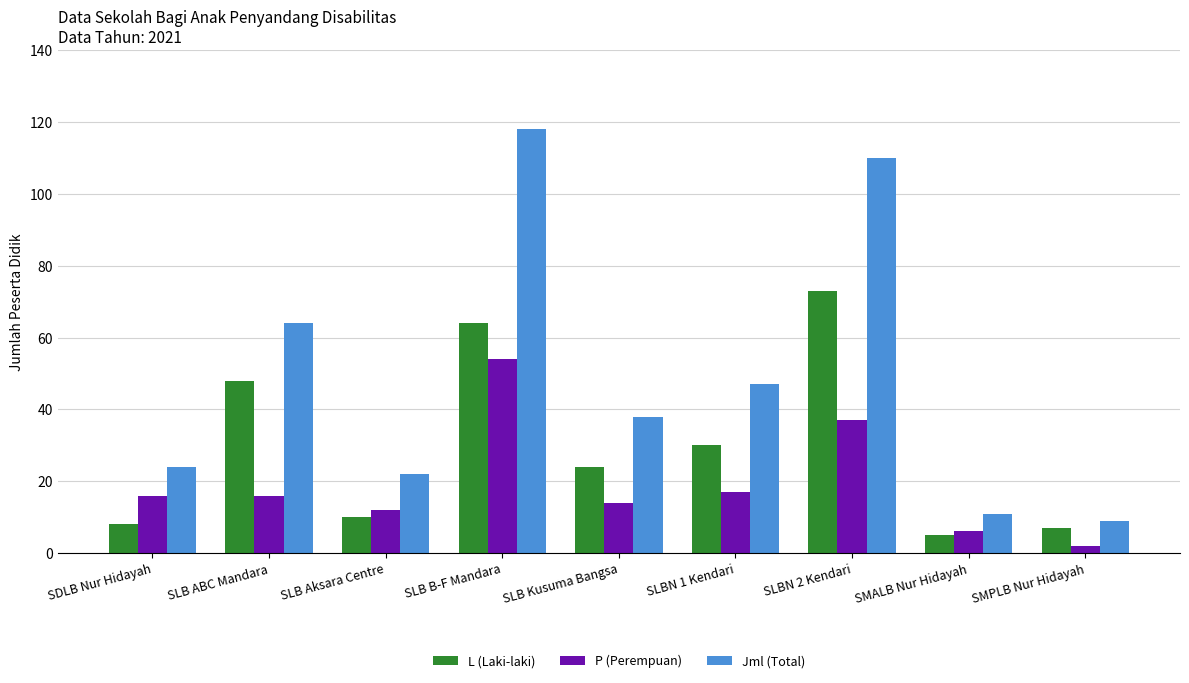

What is the greatest value displayed?

118